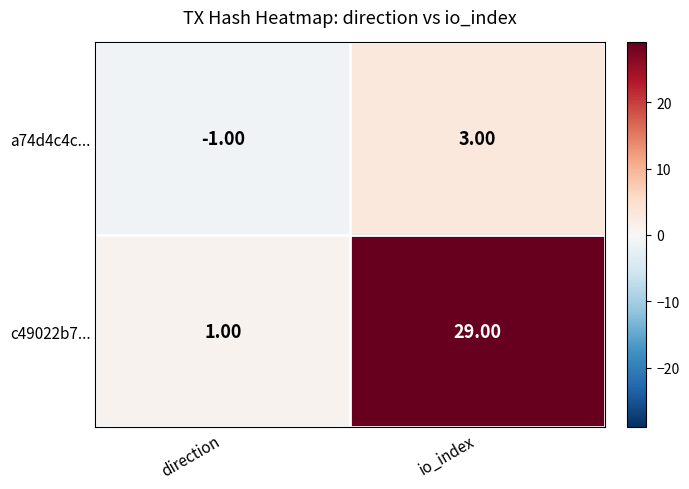

List the series in order of their overall mean, highest first.

c49022b7..., a74d4c4c...